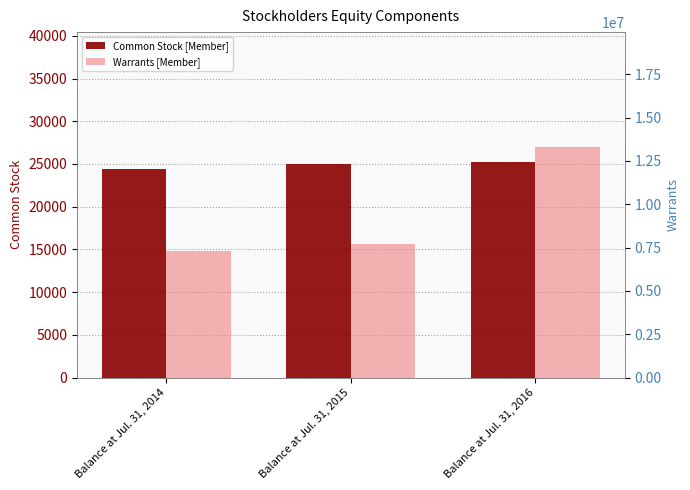

Where does the Common Stock [Member] series first go above 24947?

Balance at Jul. 31, 2016